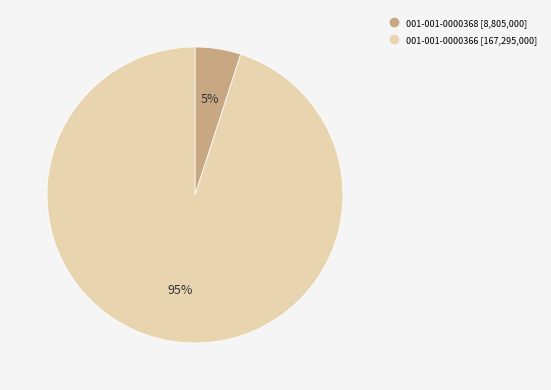

The 001-001-0000368 slice represents 5% of the pie. True or false?

True